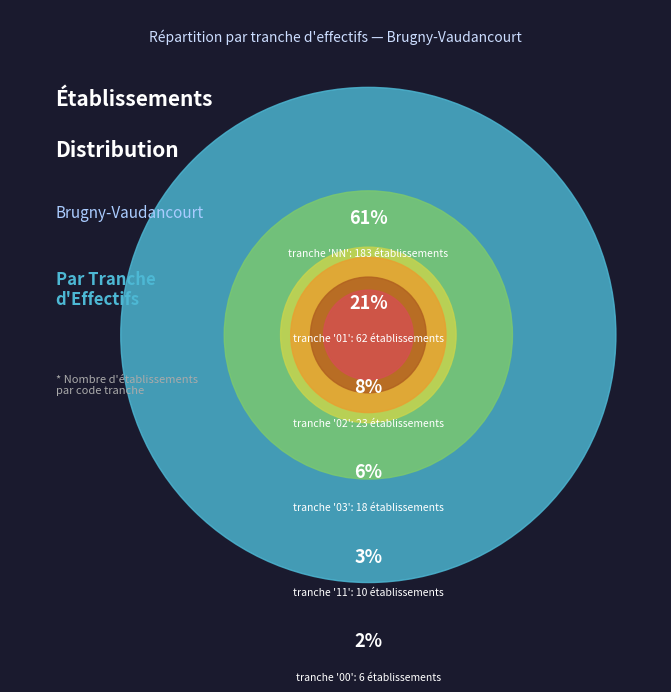

Count the number of slices in the pie.

6